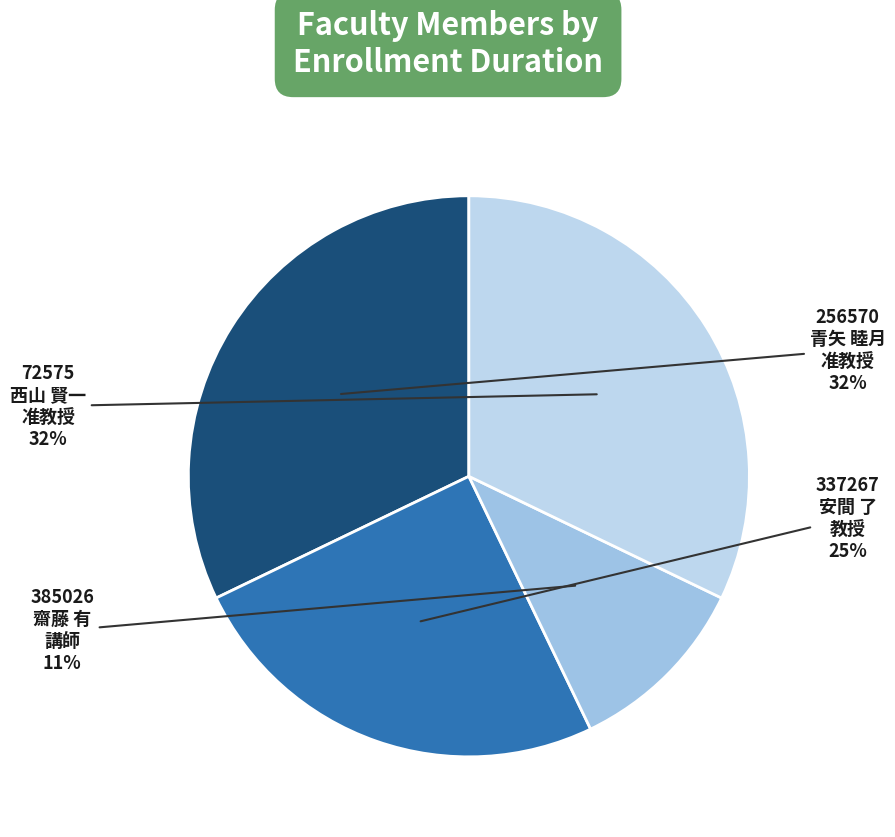

Which has a higher value, 72575 西山 賢一 准教授 or 337267 安間 了 教授?

72575 西山 賢一 准教授